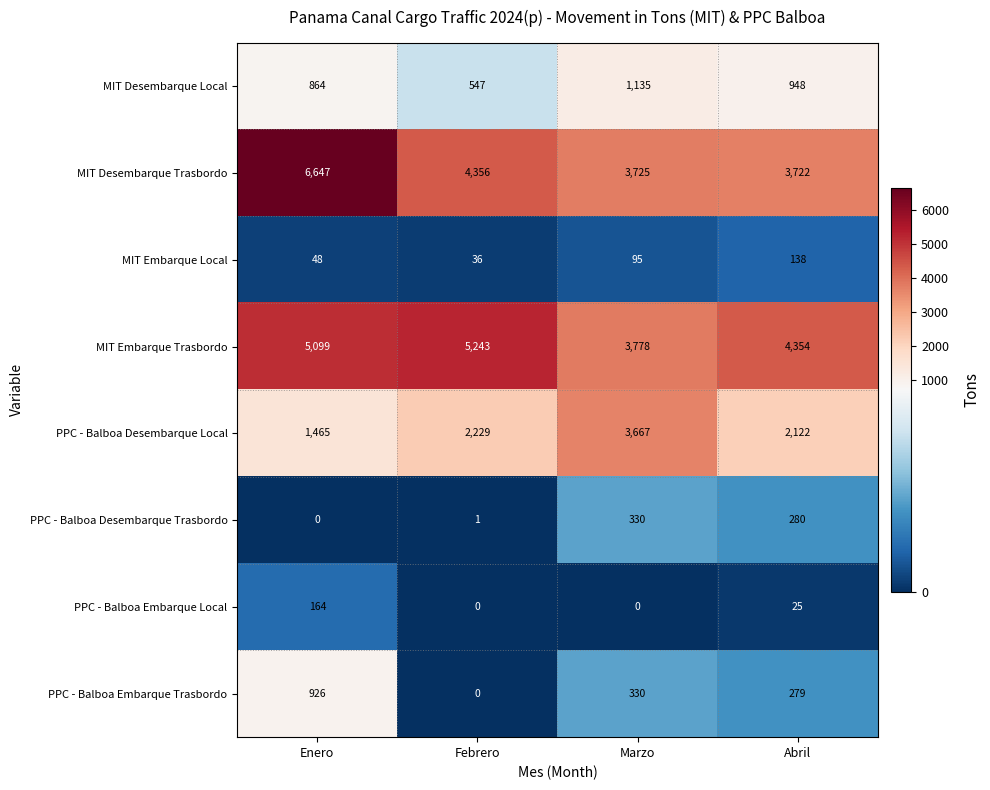

Is the value of PPC - Balboa Desembarque Trasbordo at Febrero greater than the value of PPC - Balboa Embarque Trasbordo at Enero?

No